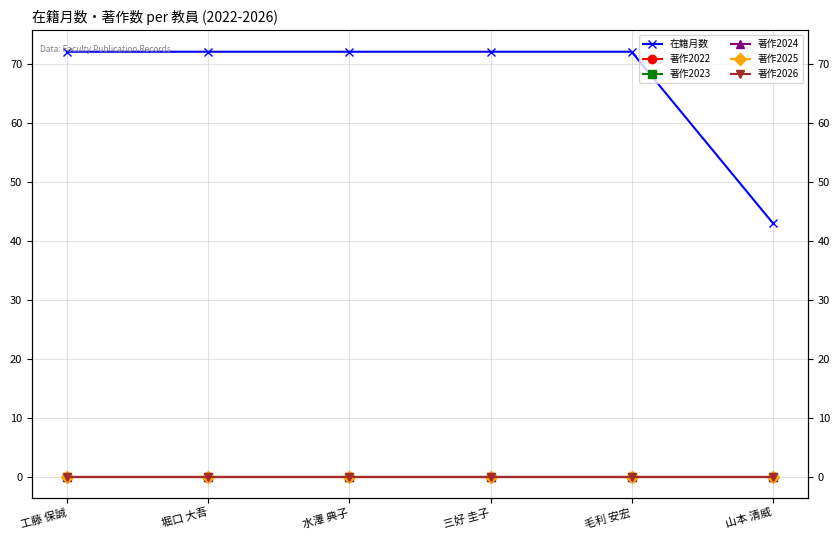

How many lines are shown in the chart?

6